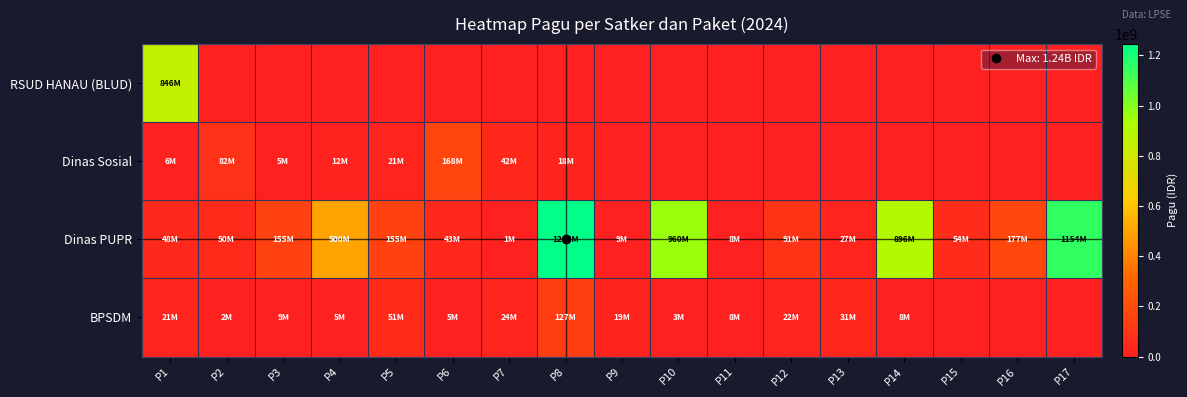

Reading left to right, what are all the values shown in this chart?

RSUD HANAU (BLUD): P1=846300000	P2=0	P3=0	P4=0	P5=0	P6=0	P7=0	P8=0	P9=0	P10=0	P11=0	P12=0	P13=0	P14=0	P15=0	P16=0	P17=0
Dinas Sosial: P1=6000000	P2=81778000	P3=5000000	P4=12500000	P5=21100000	P6=167900000	P7=41600000	P8=18000000	P9=0	P10=0	P11=0	P12=0	P13=0	P14=0	P15=0	P16=0	P17=0
Dinas PUPR: P1=48500000	P2=50000000	P3=154840000	P4=499932000	P5=154650000	P6=42800000	P7=800000	P8=1244880000	P9=8820000	P10=959971000	P11=8160000	P12=90900000	P13=27200000	P14=896402000	P15=54150000	P16=176600000	P17=1154145000
BPSDM: P1=21435851	P2=1650000	P3=9001057	P4=4675000	P5=51337383	P6=5100000	P7=23508875	P8=127409795	P9=18570000	P10=3069800	P11=8130750	P12=21624000	P13=30660000	P14=8471520	P15=0	P16=0	P17=0